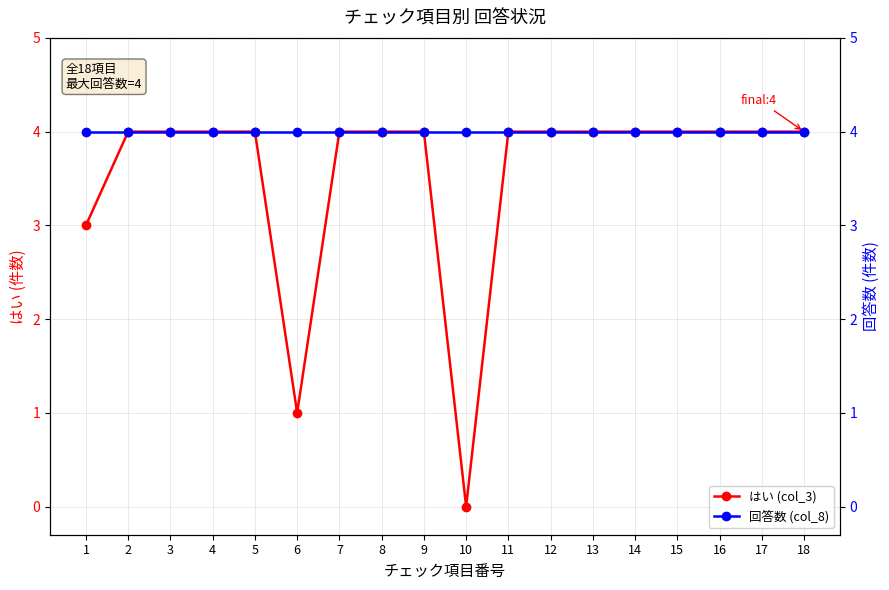

What is the sum of the 回答数 (col_8) values at 7 and 5?

8